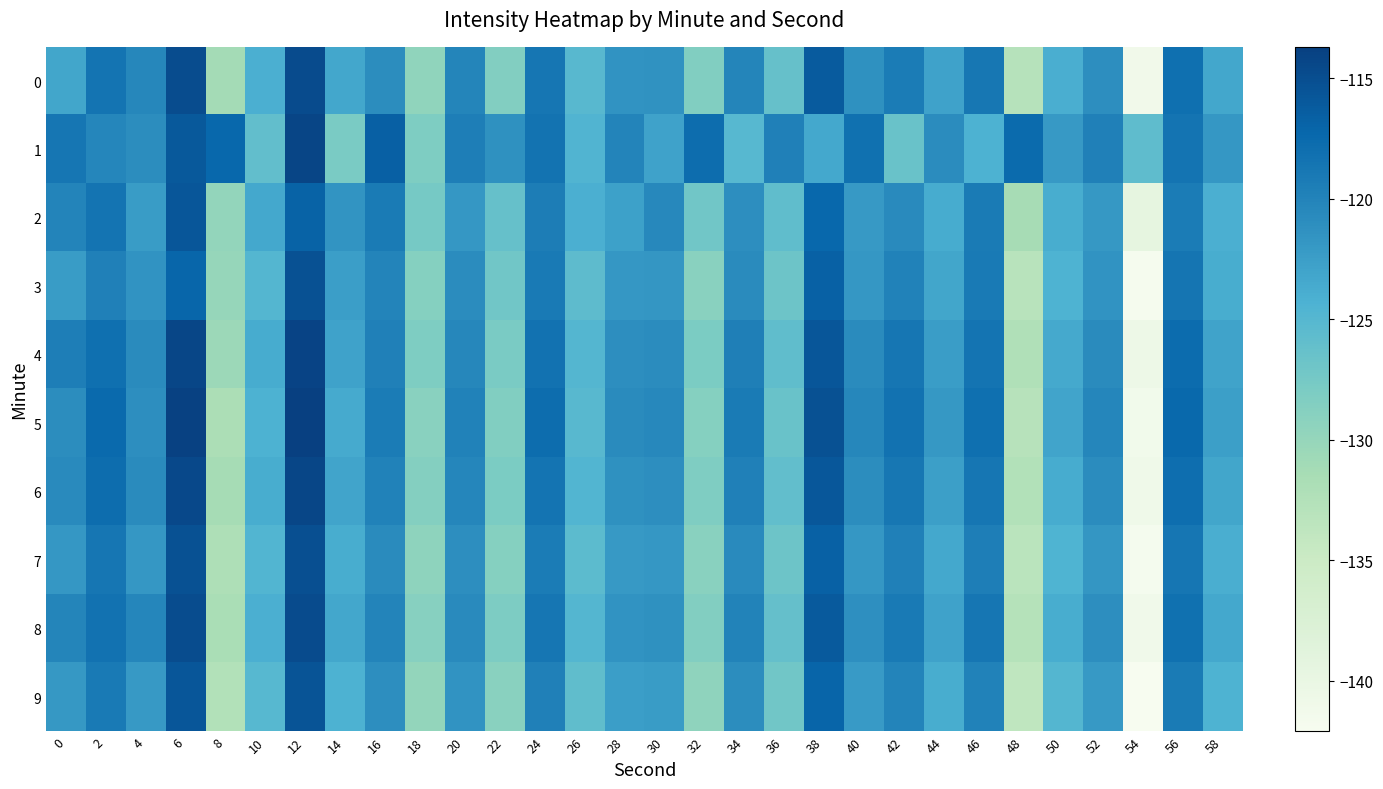

Which series has the largest range (max minus min)?

5